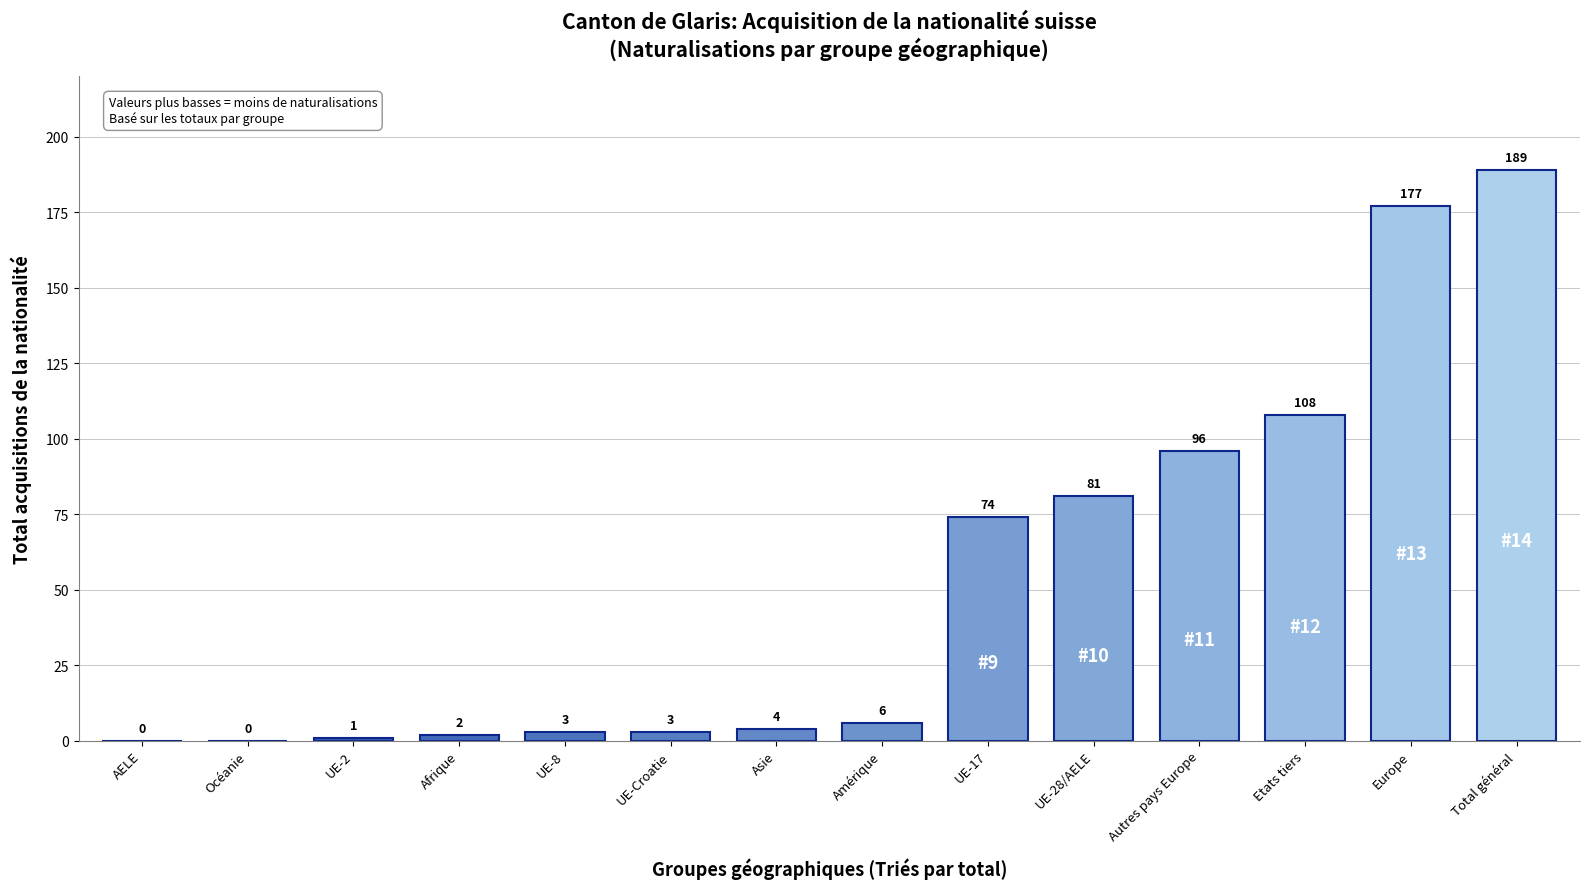

The chart shows a value of 1 at UE-2. True or false?

True